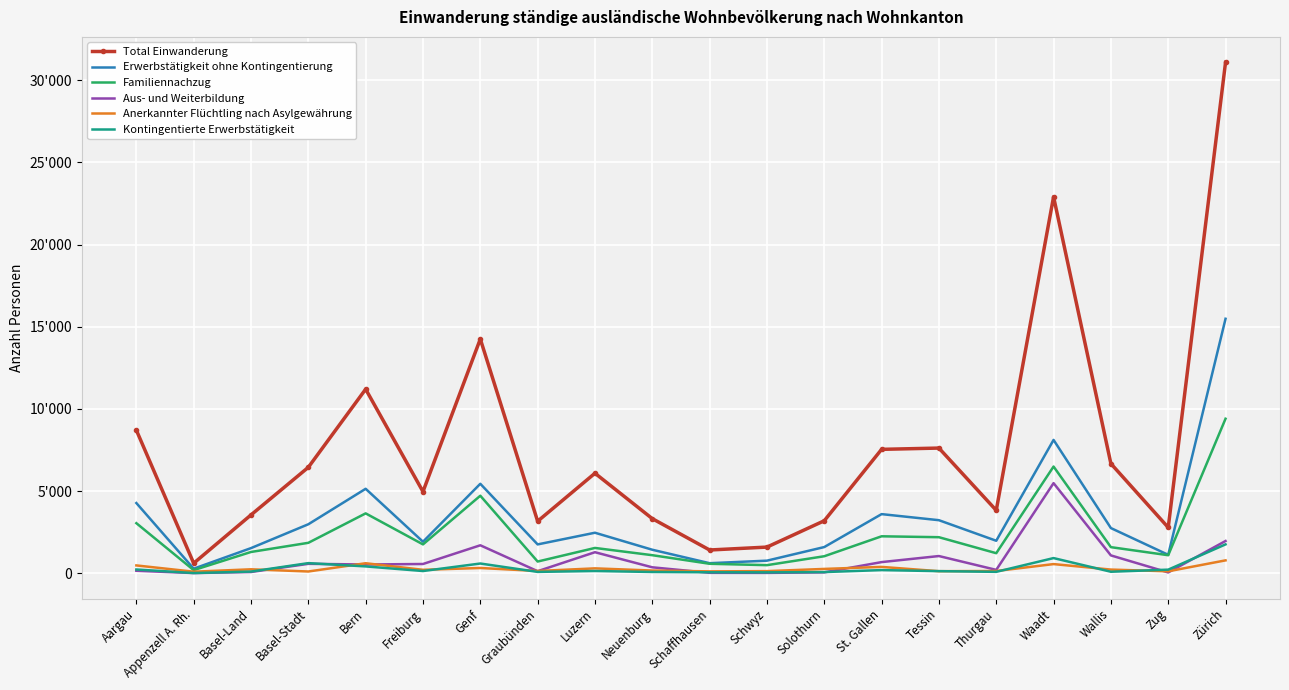

True or false: Anerkannter Flüchtling nach Asylgewährung and Erwerbstätigkeit ohne Kontingentierung intersect in this chart.

False